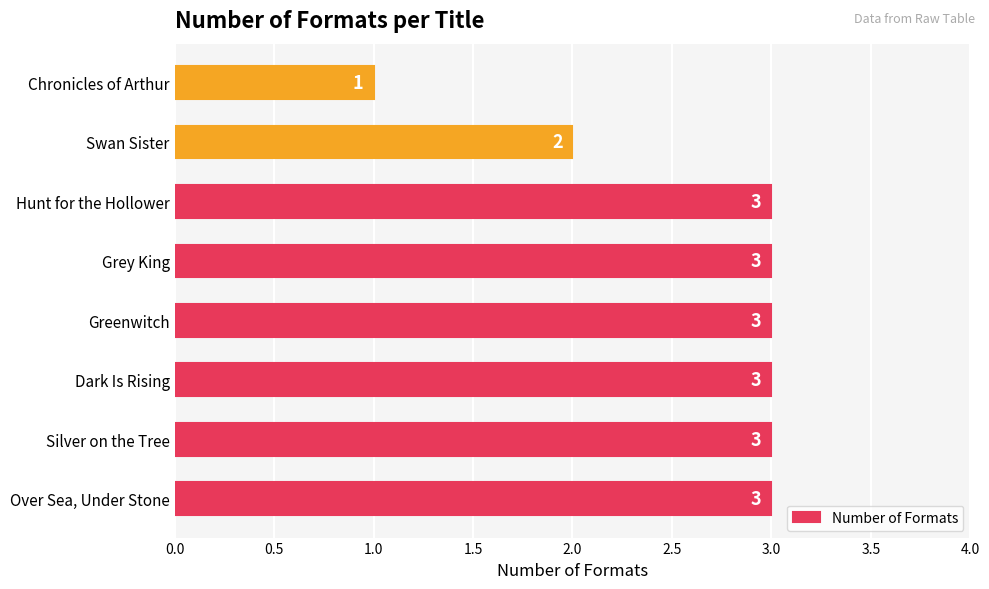

The value at Grey King is 5. True or false?

False